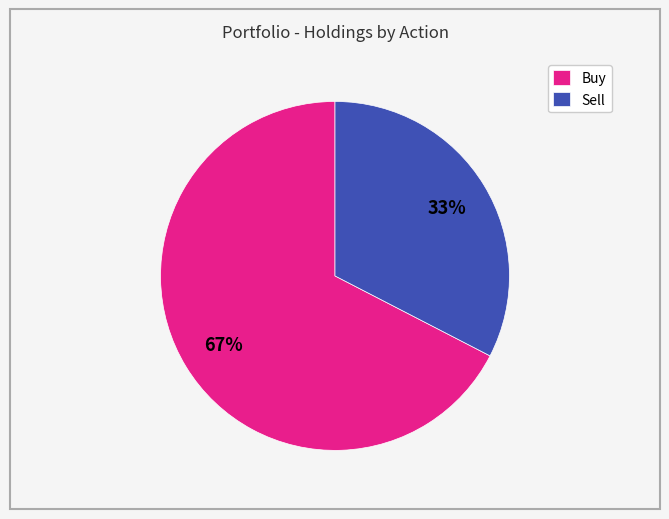

True or false: Sell accounts for 25% of the total.

False